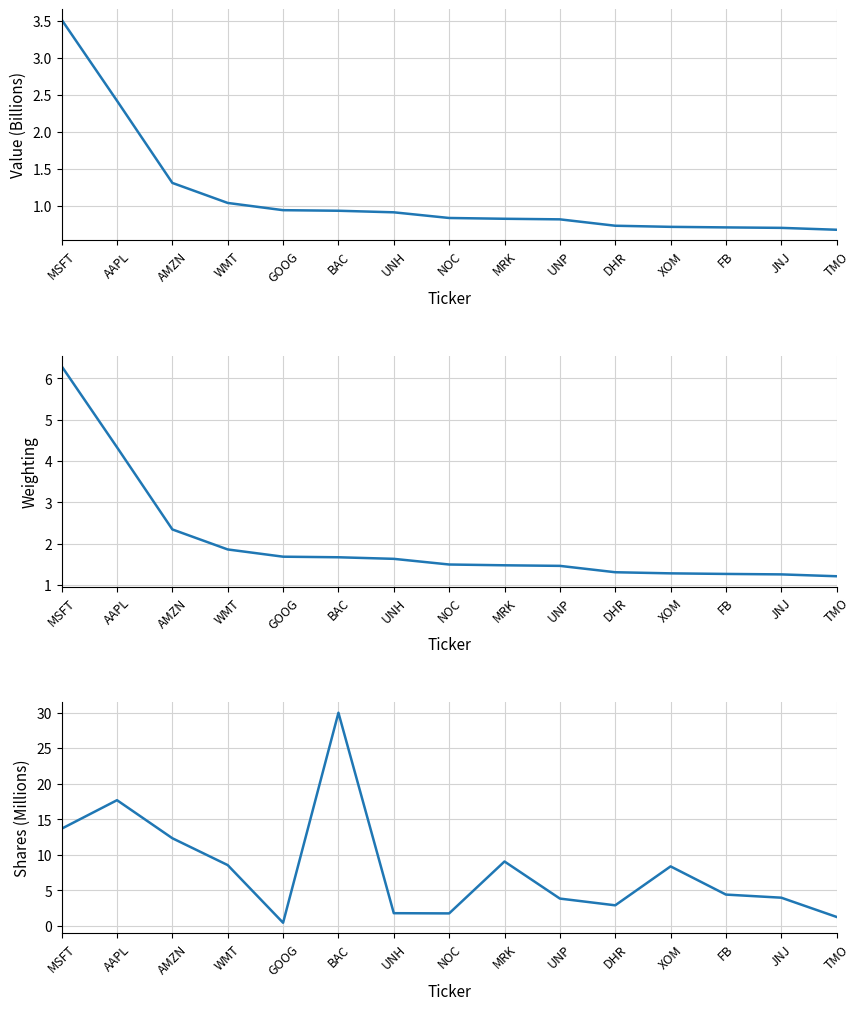

The value of Value (Billions) at JNJ is 0.7. True or false?

True